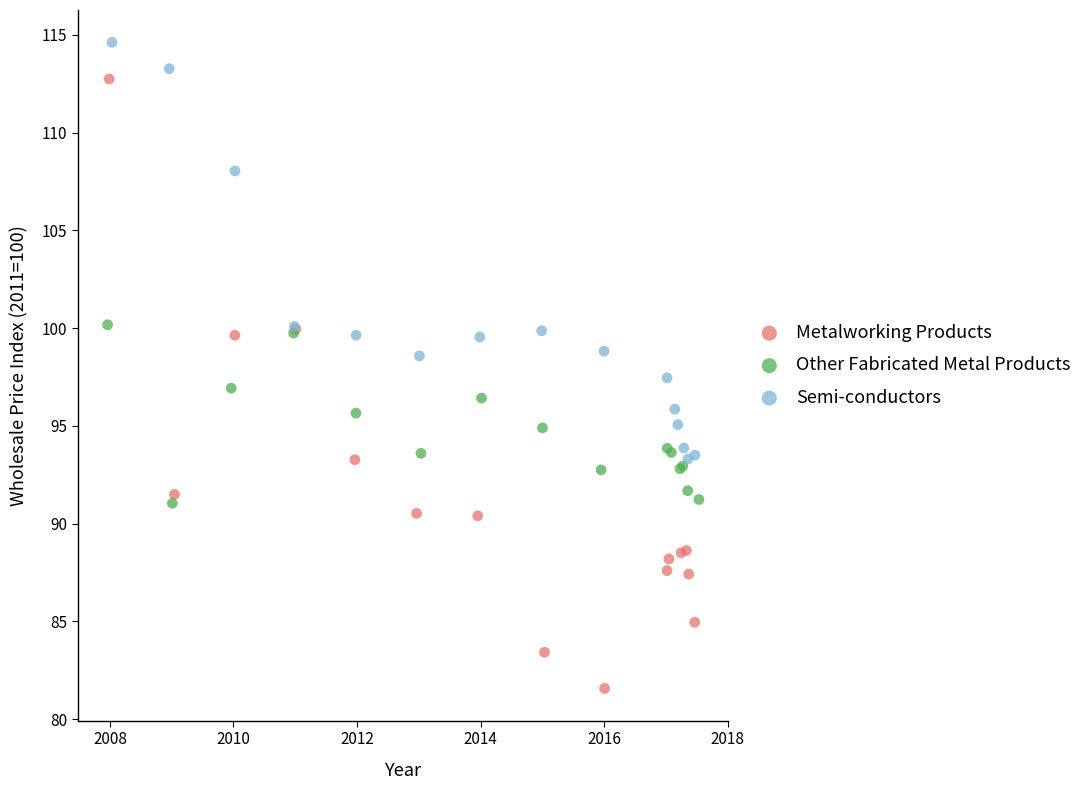

Which series contains the highest Y value?

Semi-conductors